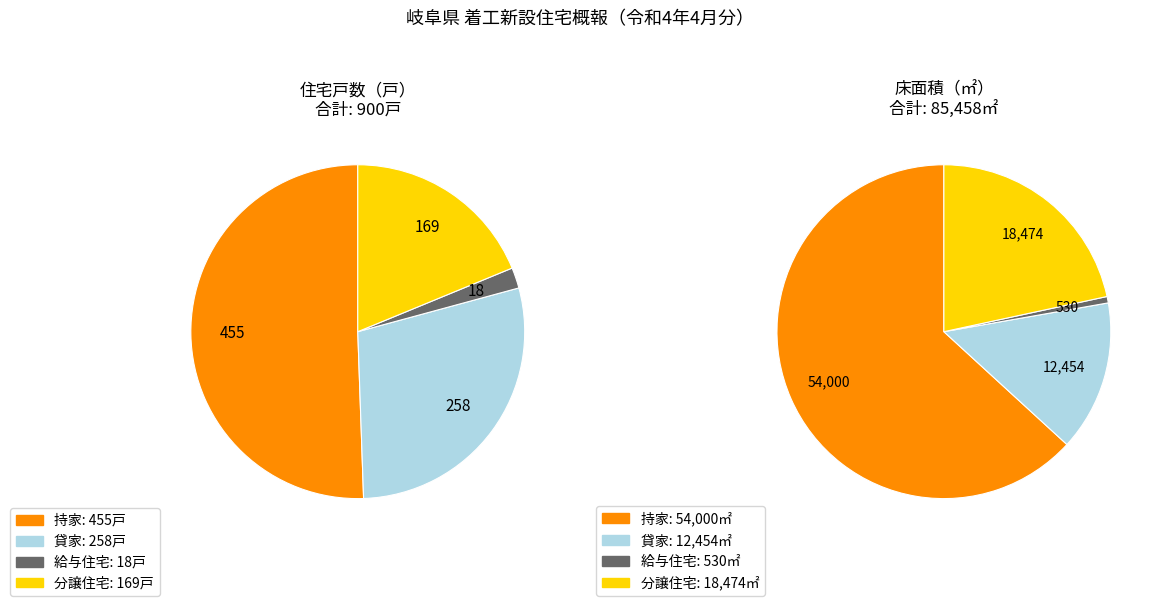

What is the total percentage of 1 and 2?

30.7%